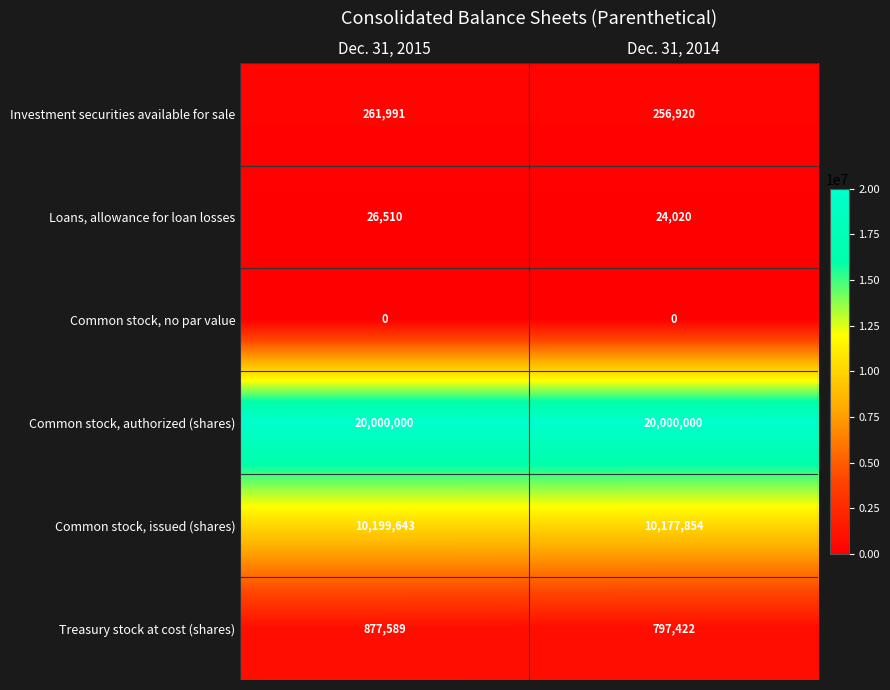

At which category is the sum across all series the highest?

Dec. 31, 2015